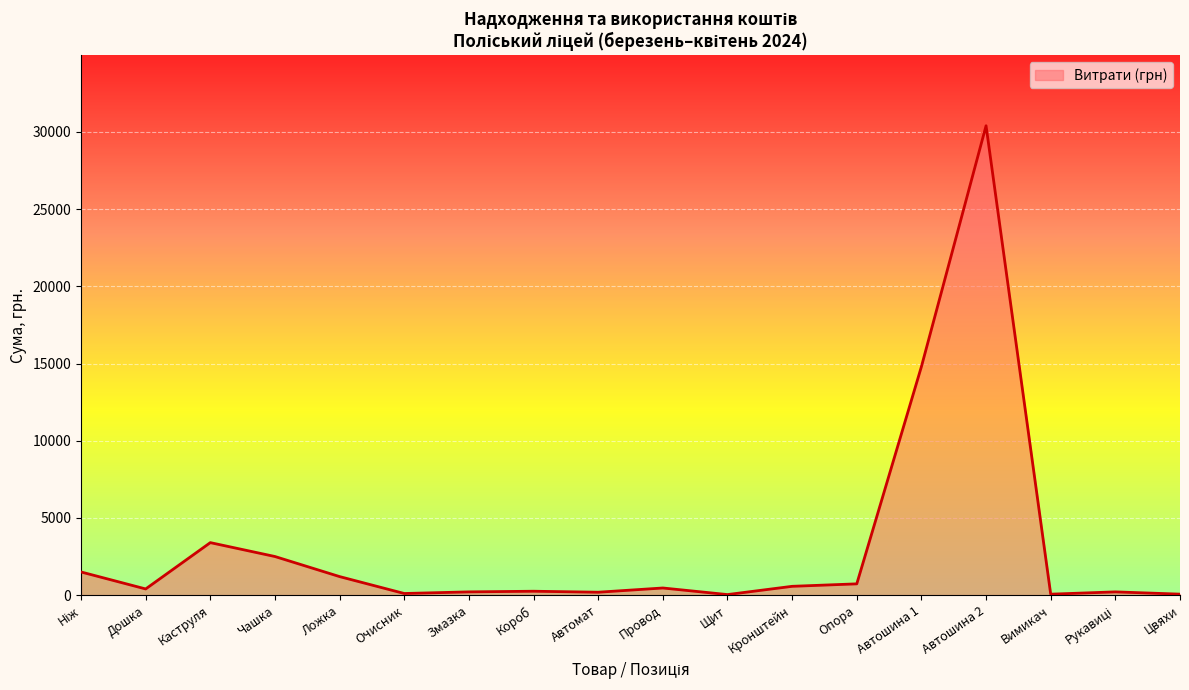

At which label is the value closest to 15217?

Автошина 1